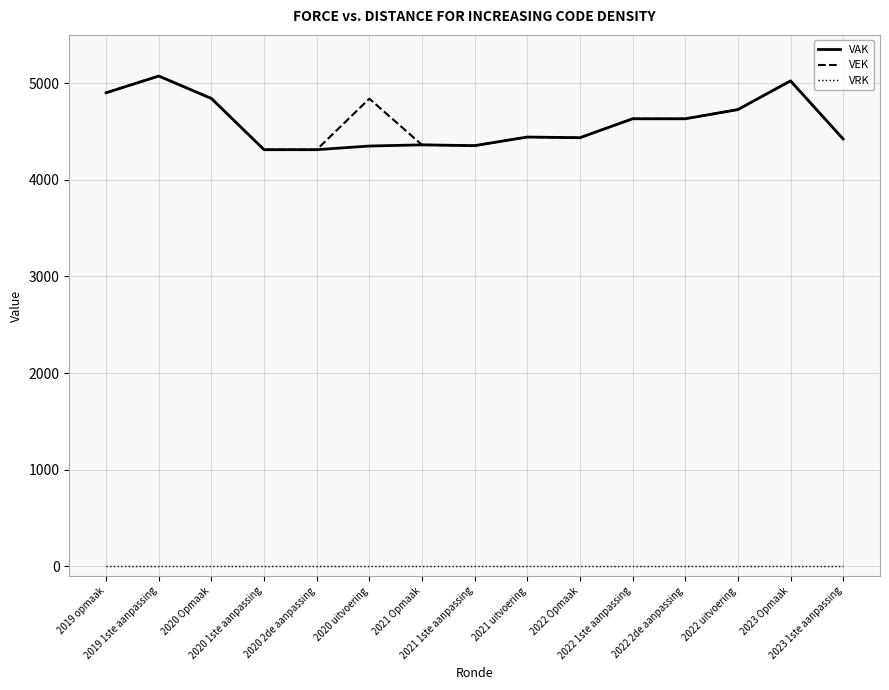

True or false: VAK has more than 1 points higher than both neighbors.

True